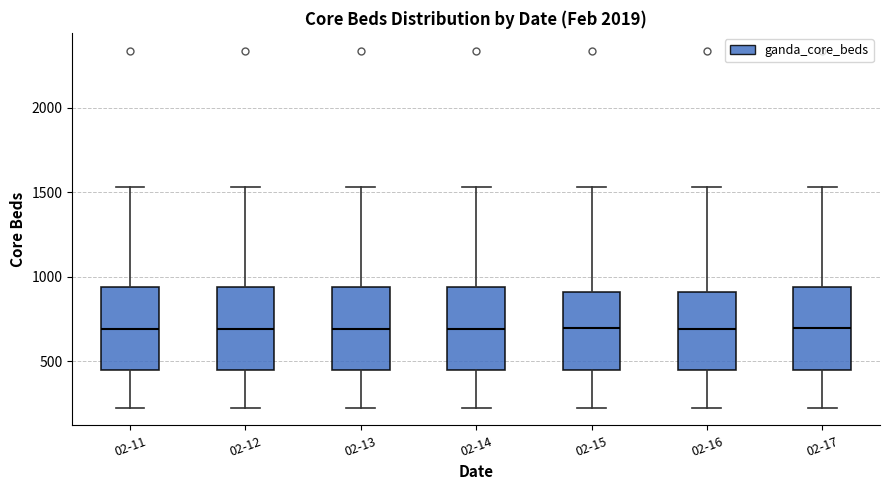

Reading left to right, transcribe this box plot: for each box, give where its median line is, the range the box spans, and where its two whiskers end, as read against the y-axis. The values are not printed on the chart, so give them approximately, as read against the axis.

02-11: median 700, box 450 to 950, whiskers 250 to 1550
02-12: median 700, box 450 to 950, whiskers 250 to 1550
02-13: median 700, box 450 to 950, whiskers 250 to 1550
02-14: median 700, box 450 to 950, whiskers 250 to 1550
02-15: median 700, box 450 to 900, whiskers 250 to 1550
02-16: median 700, box 450 to 900, whiskers 250 to 1550
02-17: median 700, box 450 to 950, whiskers 250 to 1550